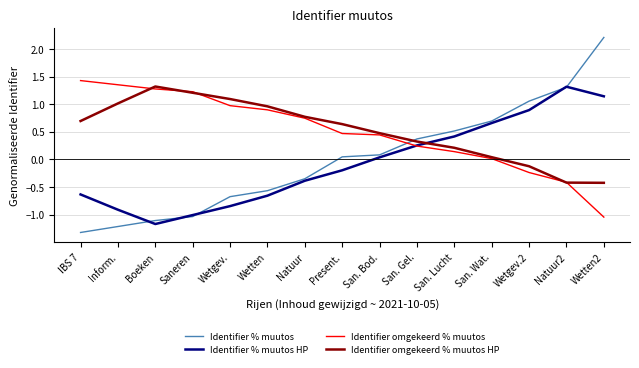

Where is the first local maximum for Identifier omgekeerd % muutos HP?

Boeken